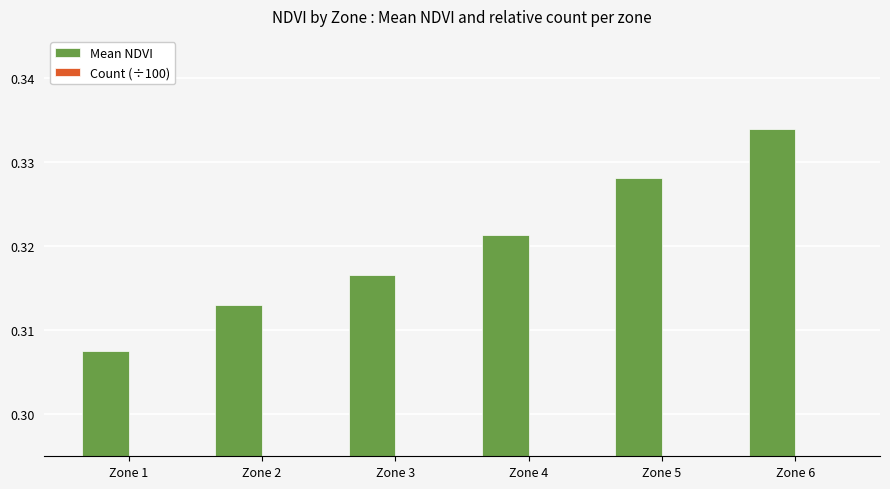

Is it true that Count (÷100) equals 0.0 at Zone 6?

False